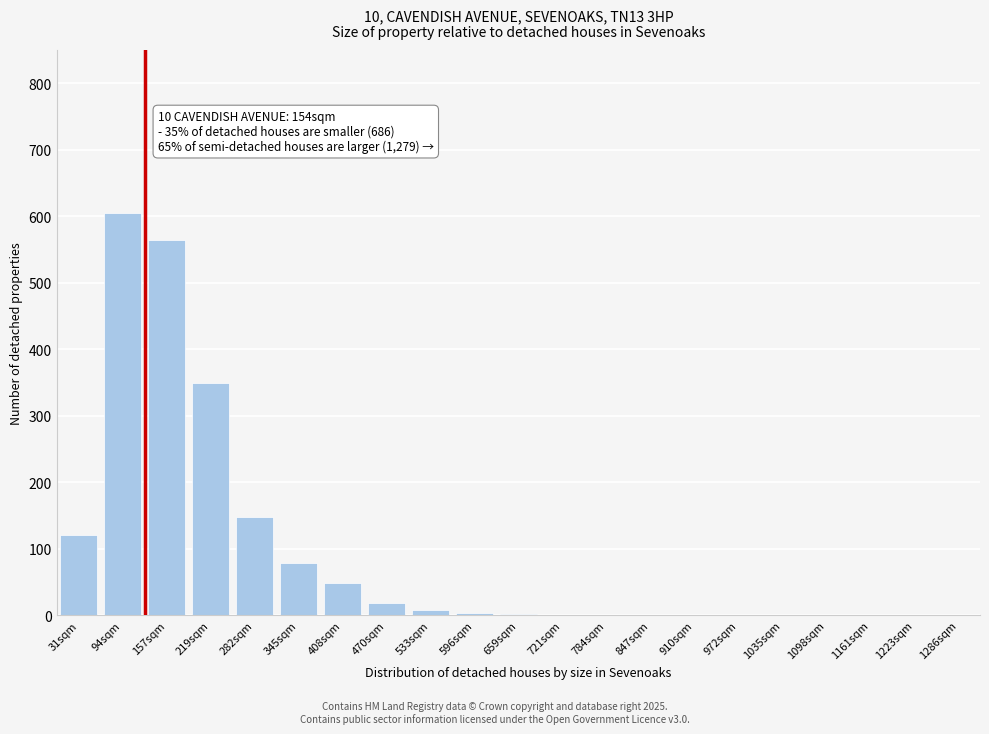

At which label is the value closest to 302?

219sqm